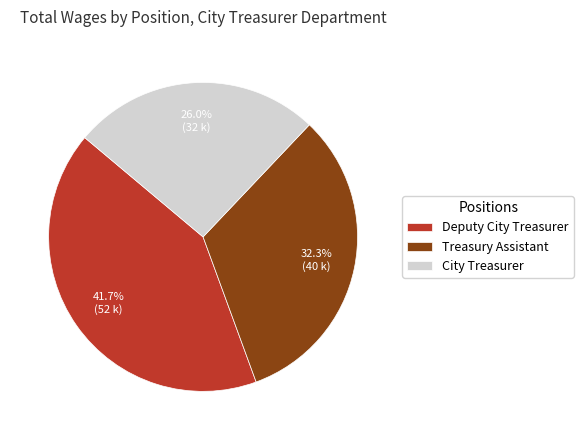

To the nearest percent, what is the difference between the largest and smallest slice percentages?

16%